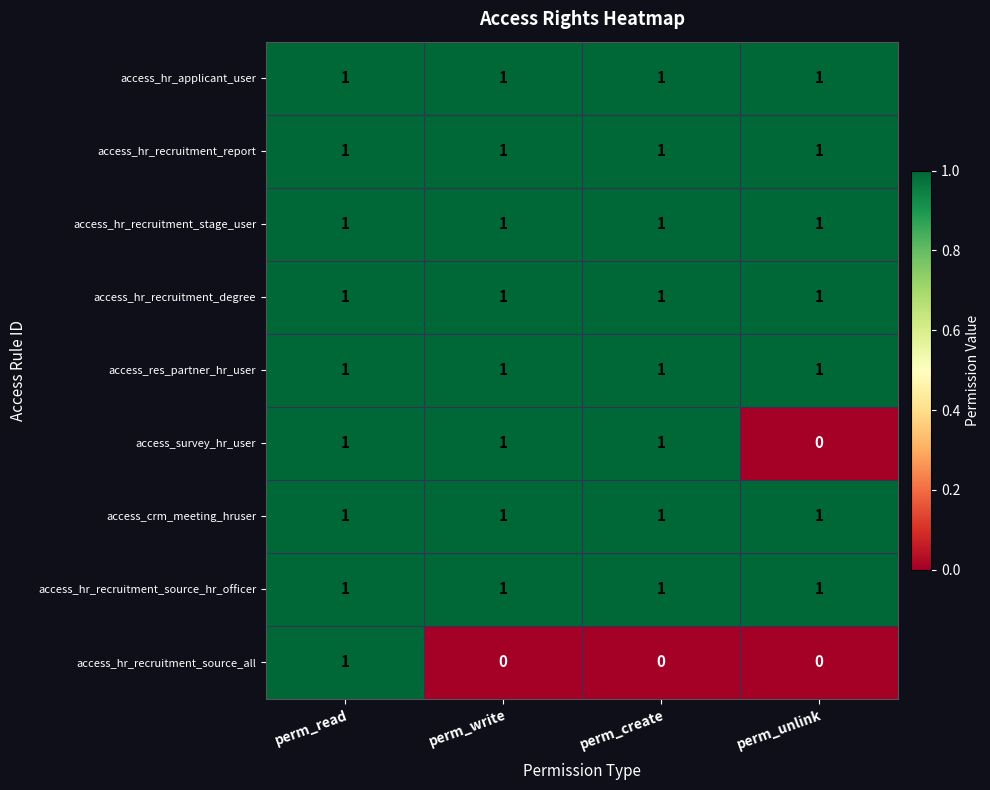

At which category is the sum across all series the highest?

perm_read